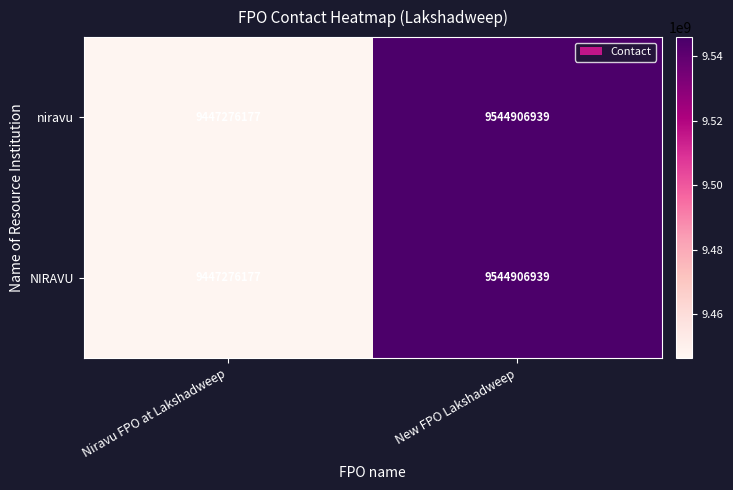

Read the niravu value at New FPO Lakshadweep, to the nearest 10.

9544906940